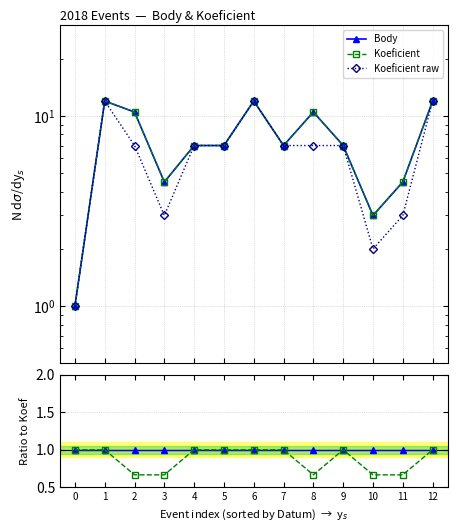

Which series has the largest total across all categories?

Body